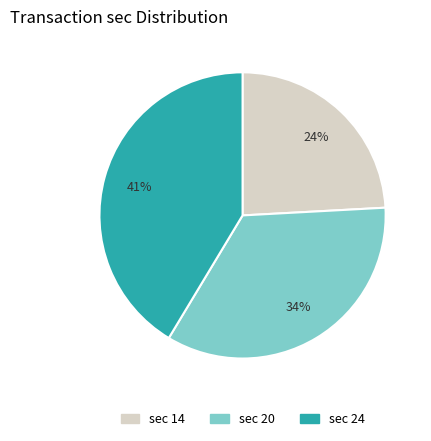

To the nearest percent, what is the difference between the largest and smallest slice percentages?

17%